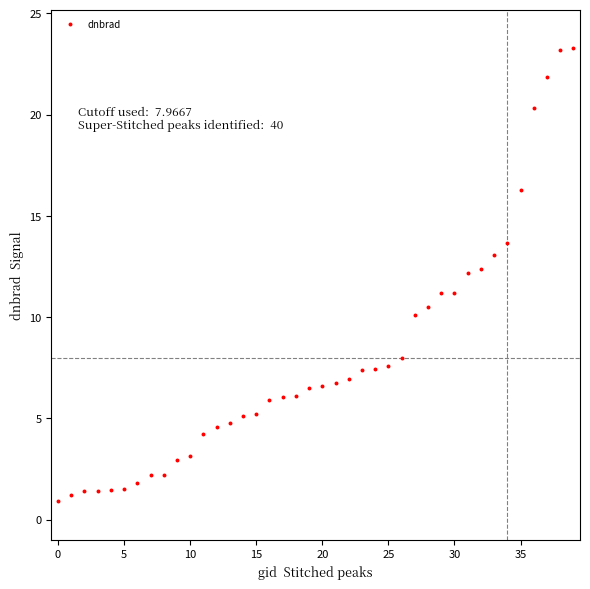

What is the range of Y values (max minus min)?

22.3